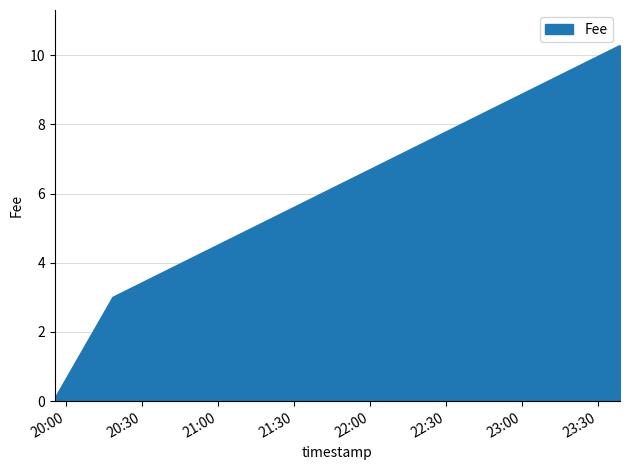

What is the greatest value displayed?

10.3